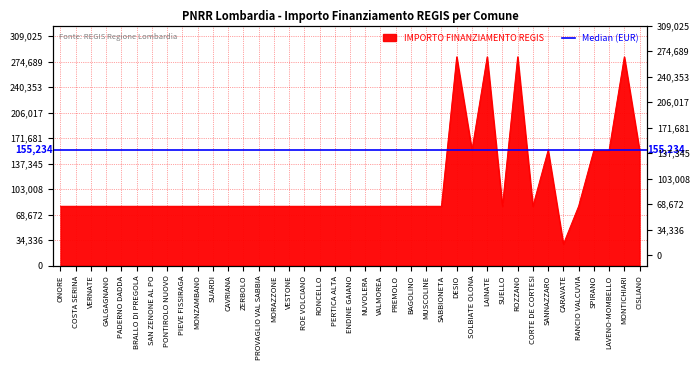

What is the value of the 32nd point from the left?

79922